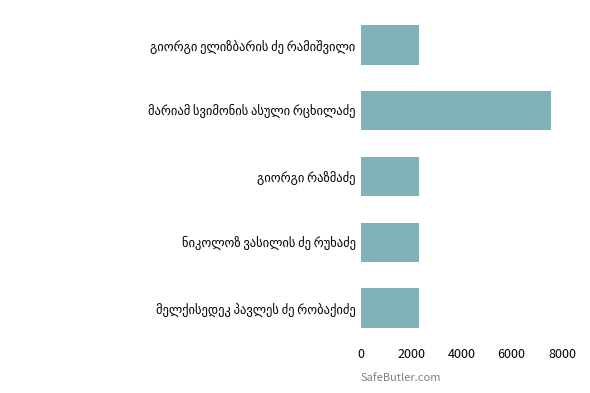

What is the average value?

3358